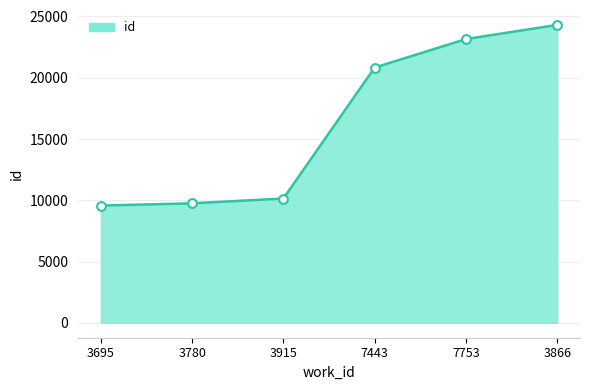

What is the ratio of the value at 3915 to the value at 7443?

0.5